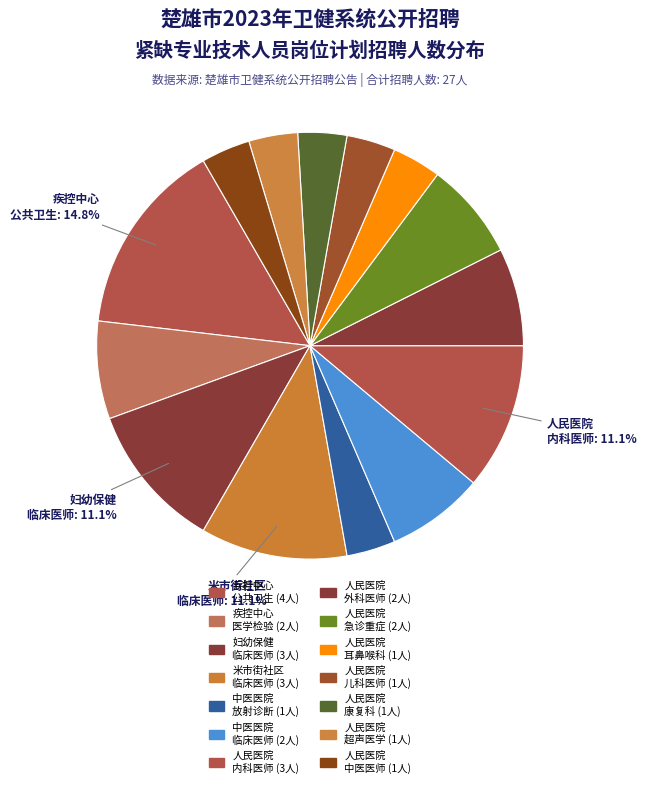

Count the number of slices in the pie.

14